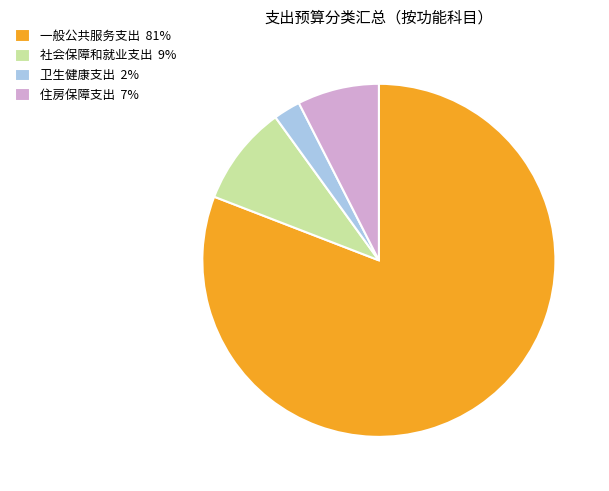

How many slices are in this pie chart?

4